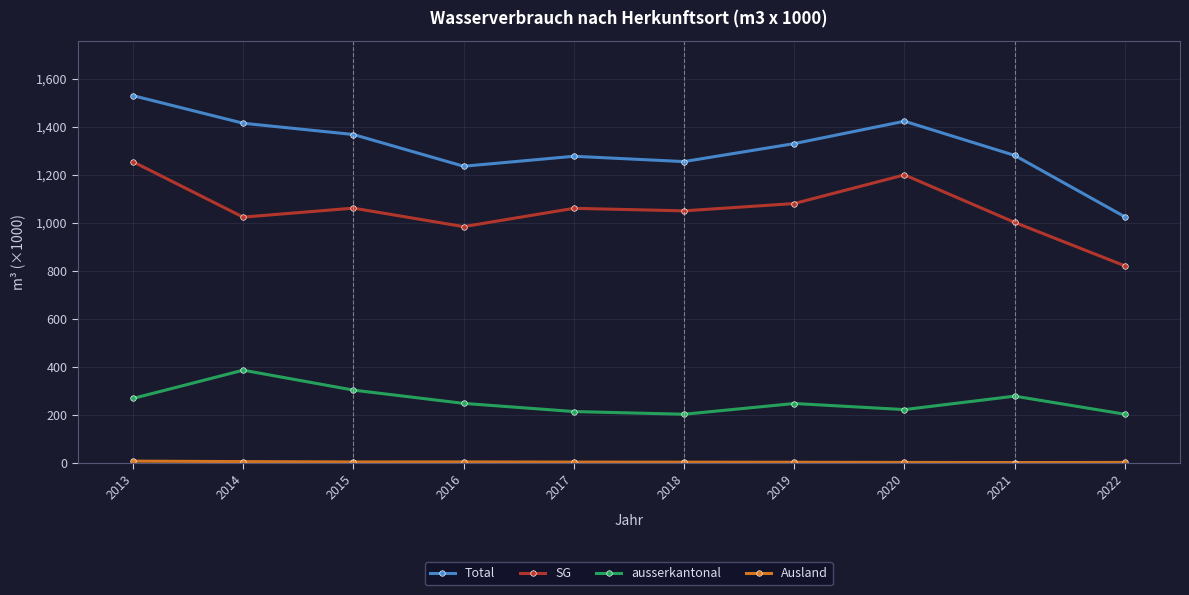

What is the average value of the Total series?

1314.5